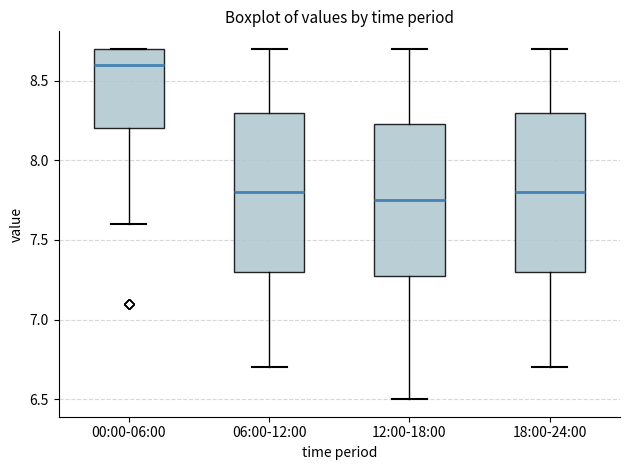

Reading left to right, transcribe this box plot: for each box, give where its median line is, the range the box spans, and where its two whiskers end, as read against the y-axis. The values are not printed on the chart, so give them approximately, as read against the axis.

00:00-06:00: median 8.60, box 8.20 to 8.70, whiskers 7.60 to 8.70
06:00-12:00: median 7.80, box 7.30 to 8.30, whiskers 6.70 to 8.70
12:00-18:00: median 7.75, box 7.30 to 8.25, whiskers 6.50 to 8.70
18:00-24:00: median 7.80, box 7.30 to 8.30, whiskers 6.70 to 8.70